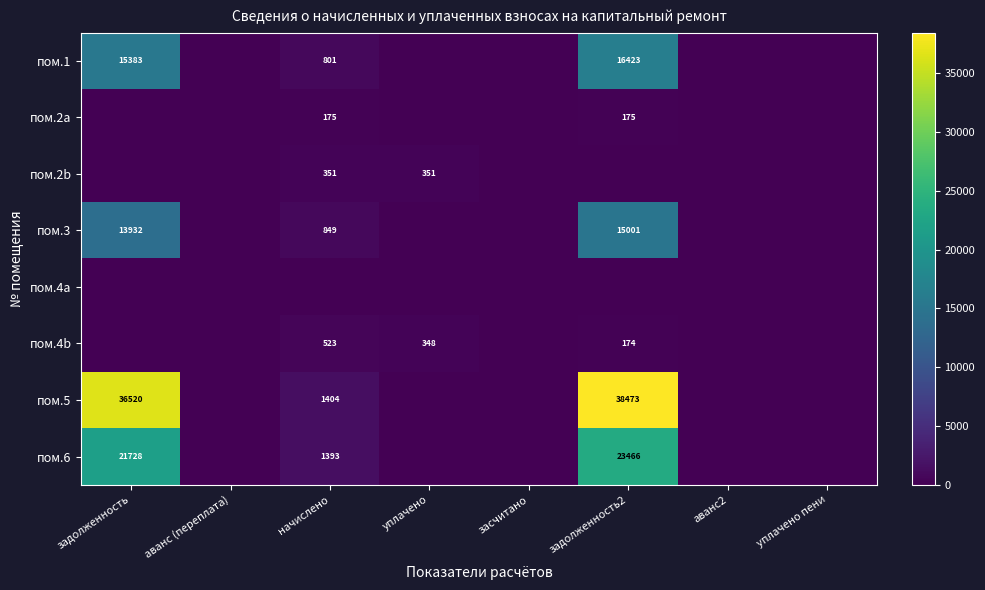

True or false: пом.1 has a value of 15383 at задолженность.

True